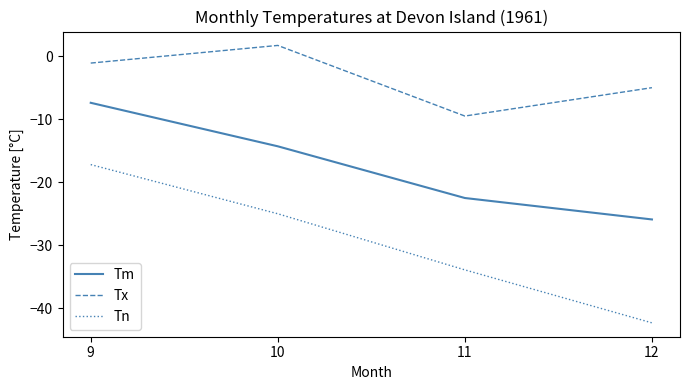

True or false: Tx and Tm intersect in this chart.

False